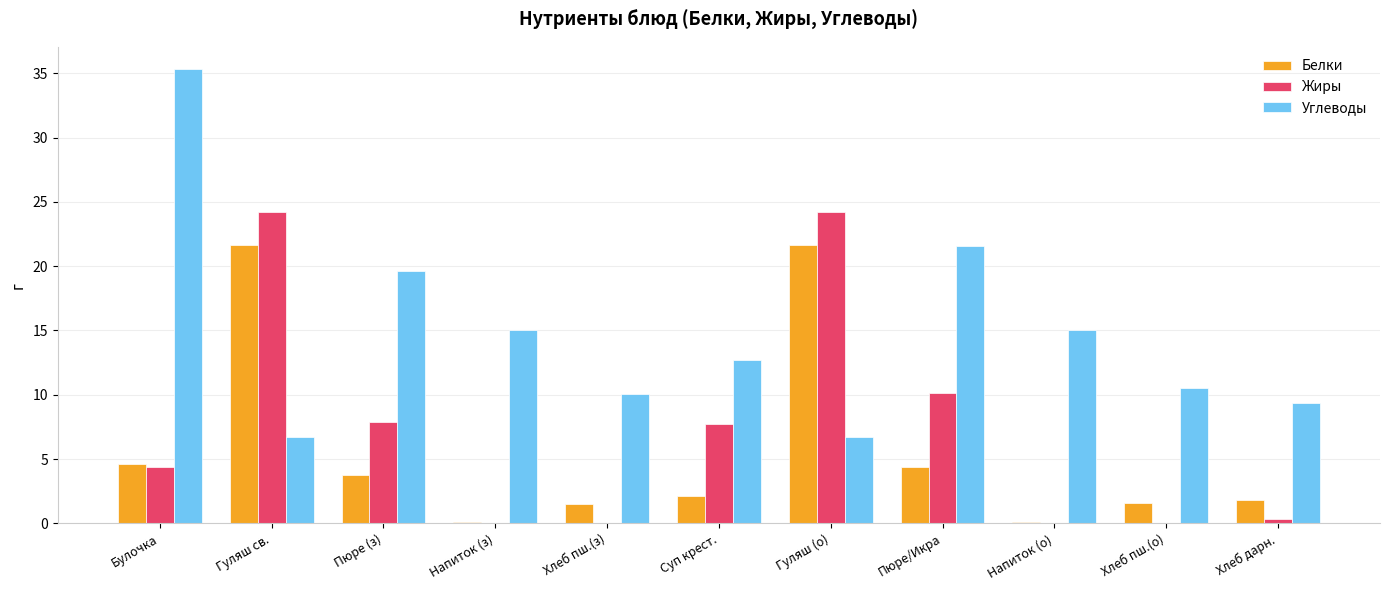

Between Хлеб пш.(з) and Гуляш (о), which series saw the biggest shift?

Жиры